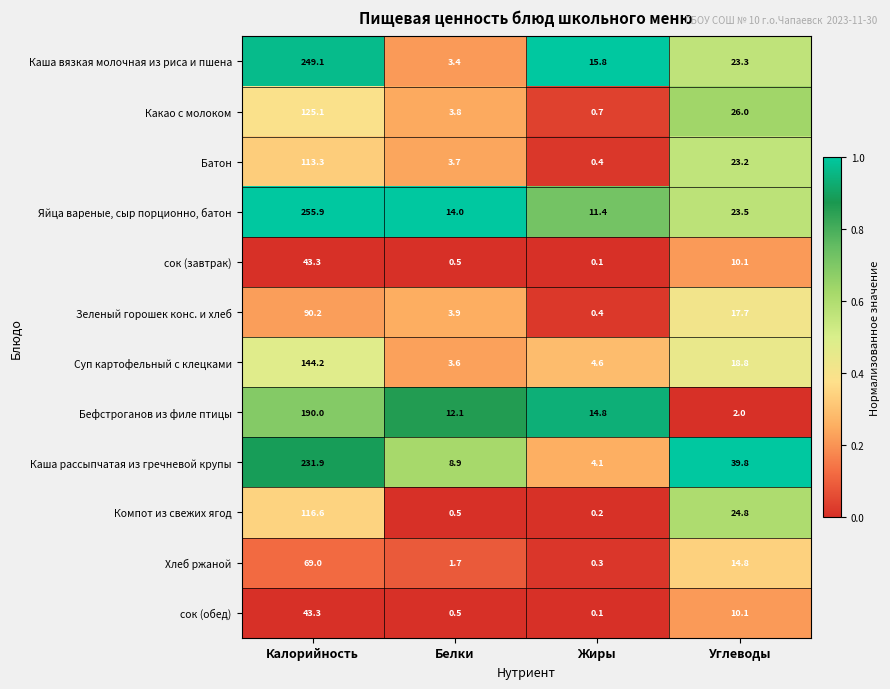

What is the average value of the Бефстроганов из филе птицы series?

54.7